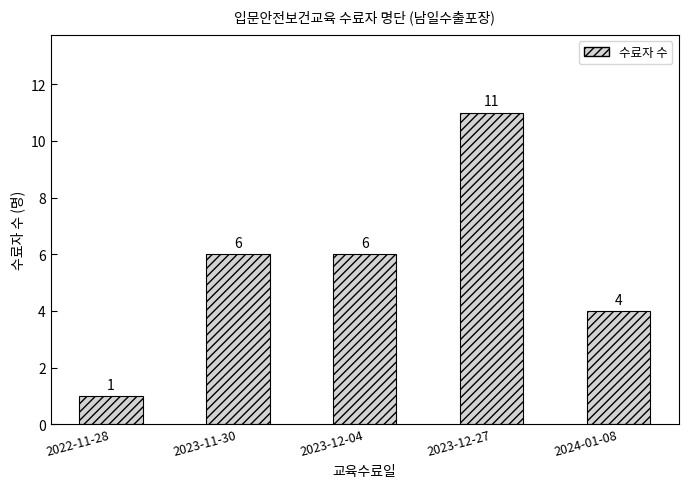

What is the difference between the values at 2022-11-28 and 2023-12-27?

10